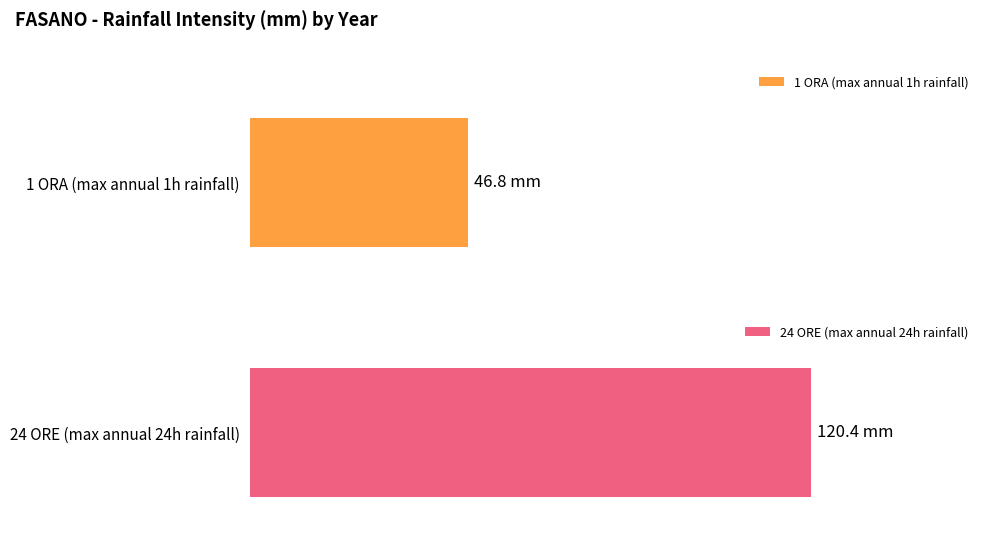

Does the chart contain any negative values?

No